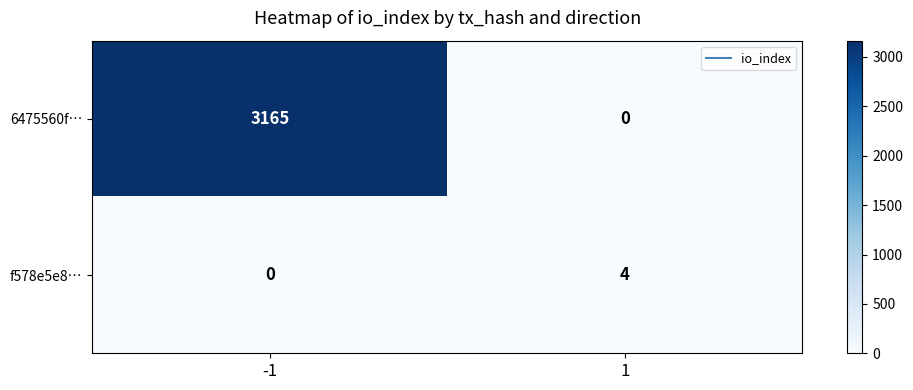

Read the f578e5e8… value at 1.

4